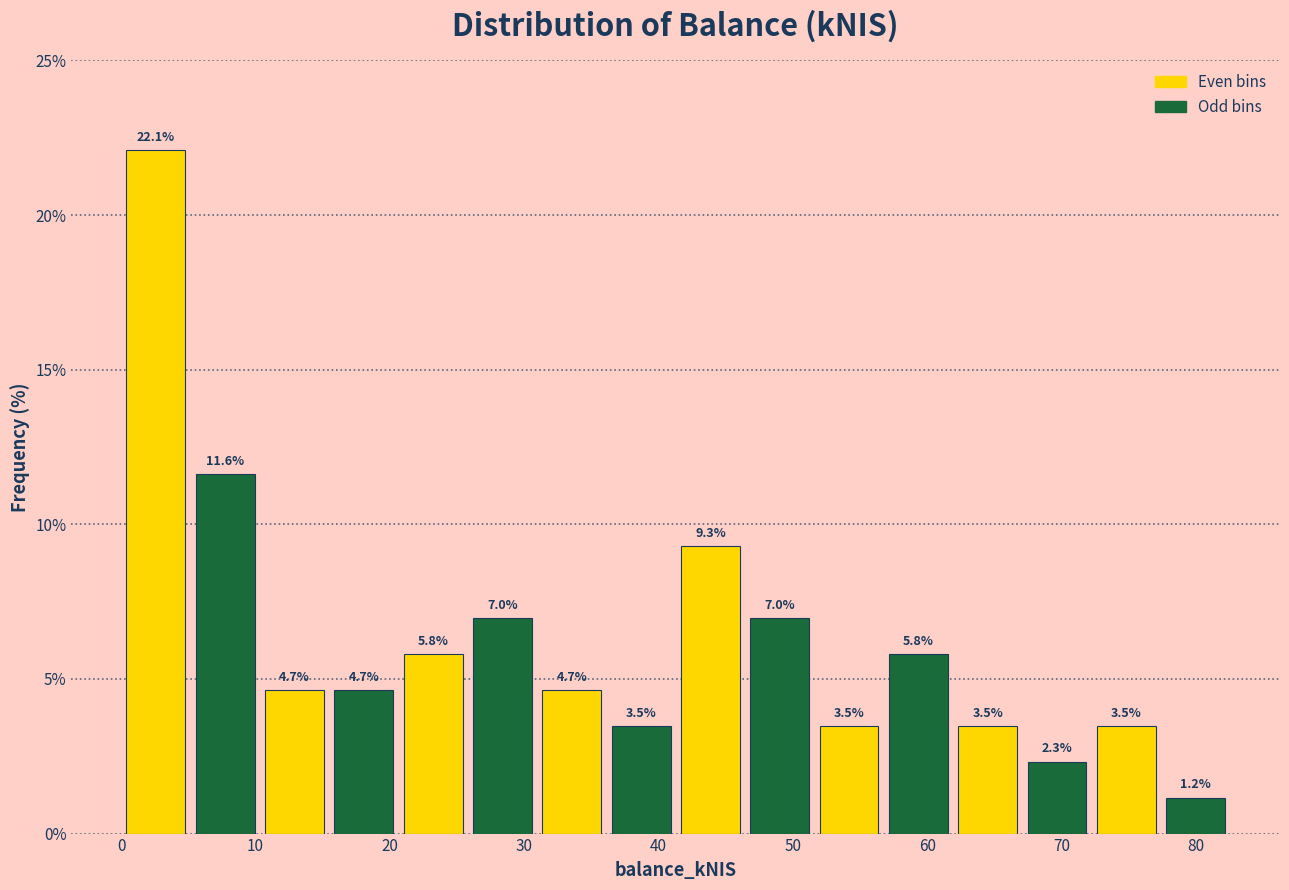

Which range on the x-axis has the tallest bar?

0 to 5